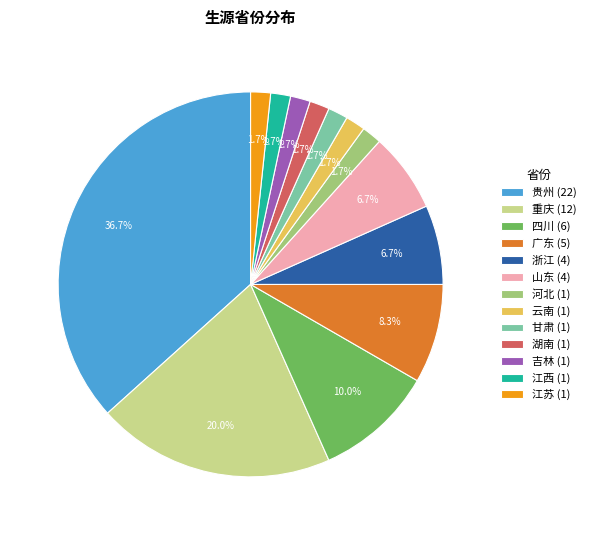

Which has a higher value, 云南 or 浙江?

浙江